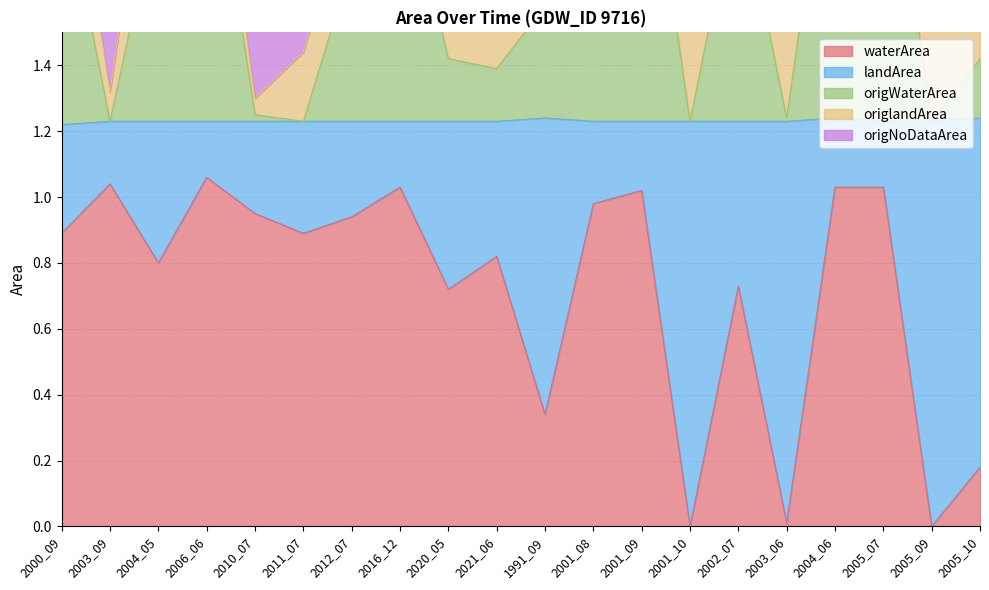

Between 2003_09 and 2004_05, which series saw the biggest shift?

origNoDataArea